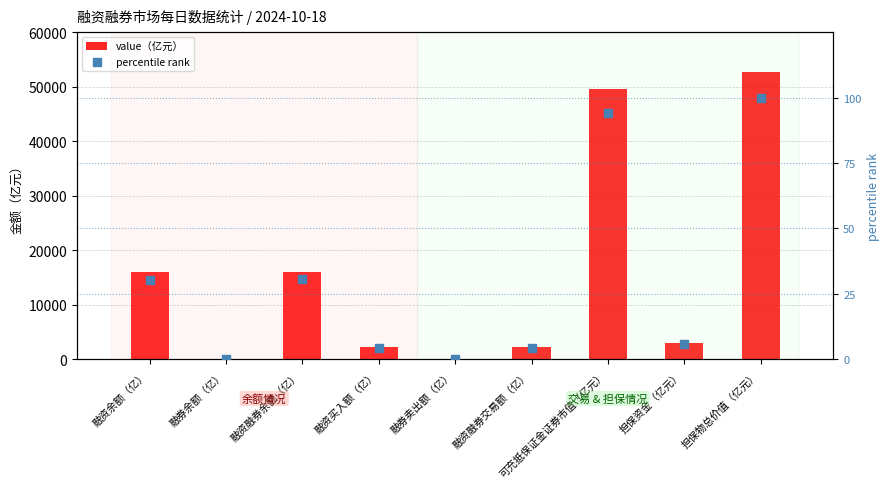

What is the total value across all series at 融资融券余额（亿）?

16140.4